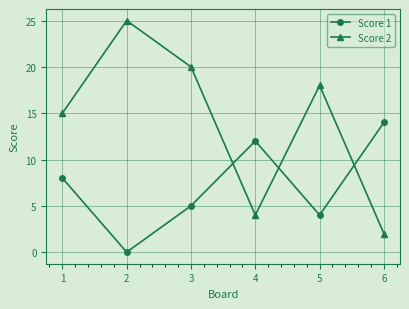

Which series has the largest total across all categories?

Score 2